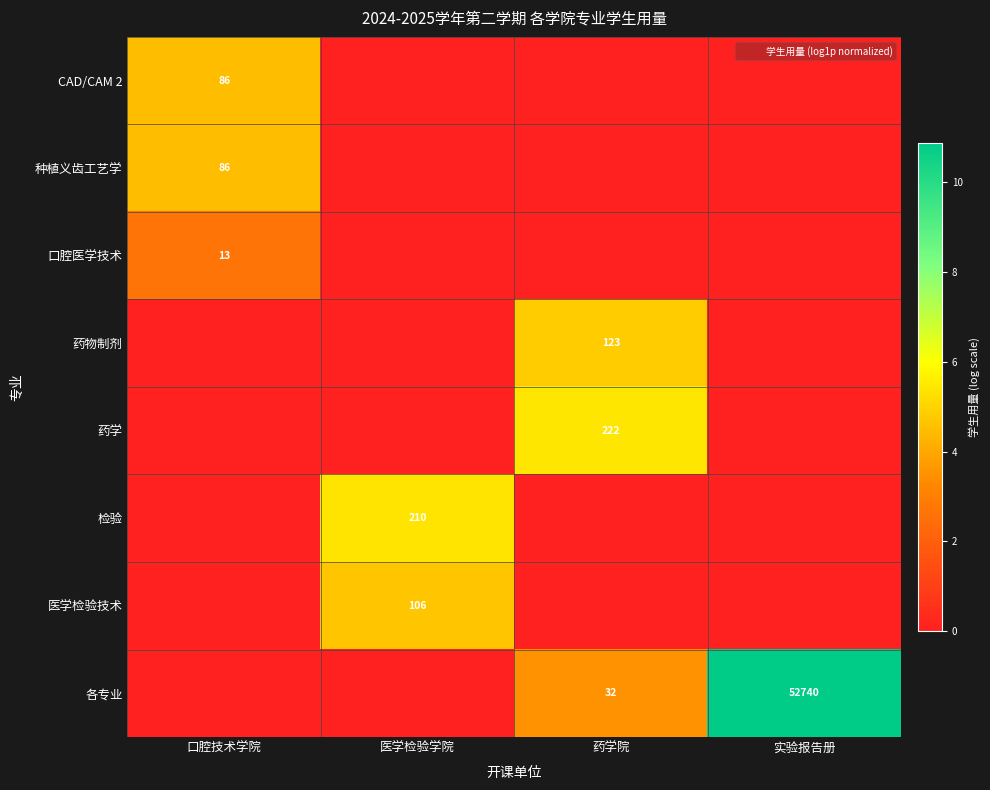

How many values in the 药物制剂 series exceed 0?

1